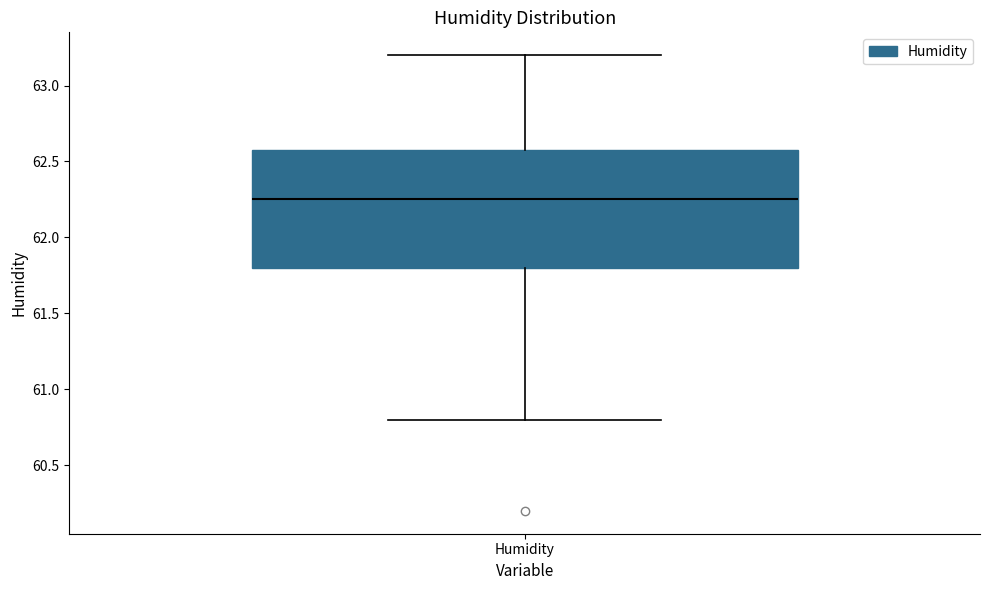

Where does the upper whisker of the box for Humidity end on the y-axis? The values are not printed on the chart, so give them approximately, as read against the axis.

63.20